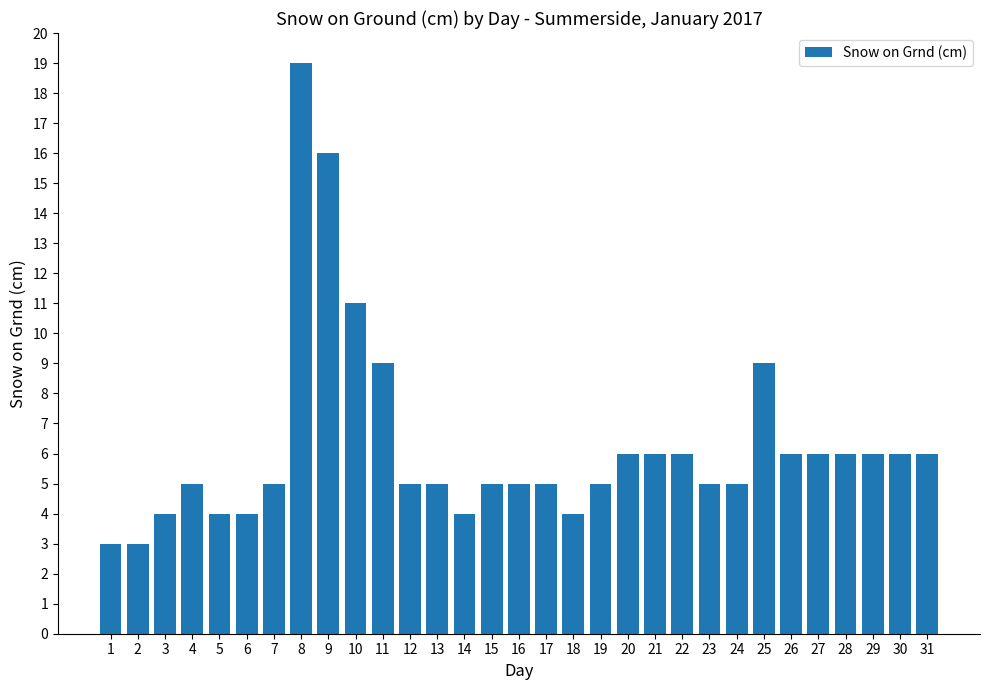

What is the greatest value displayed?

19